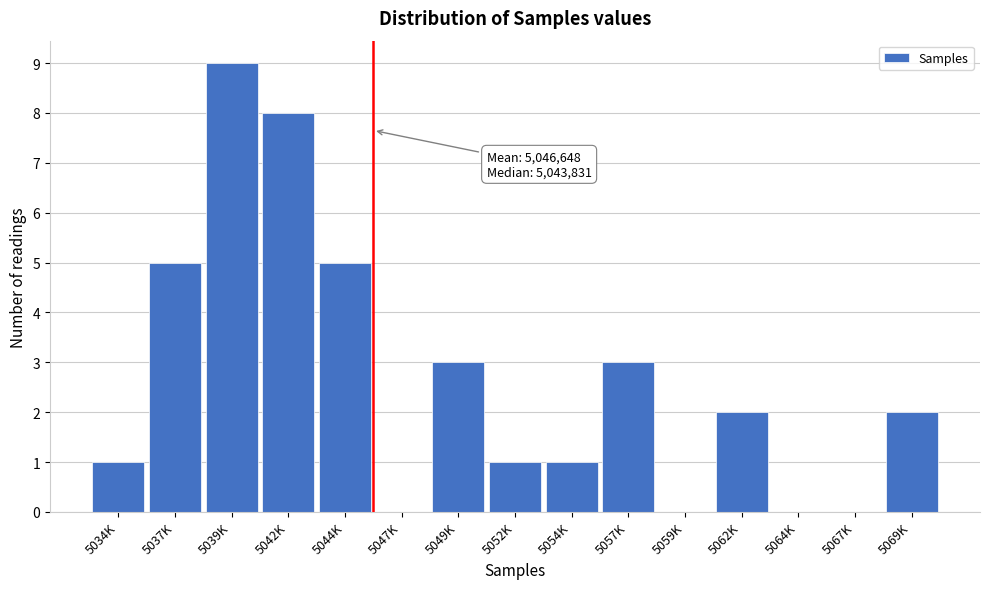

Which label corresponds to the largest value in the chart?

5039K